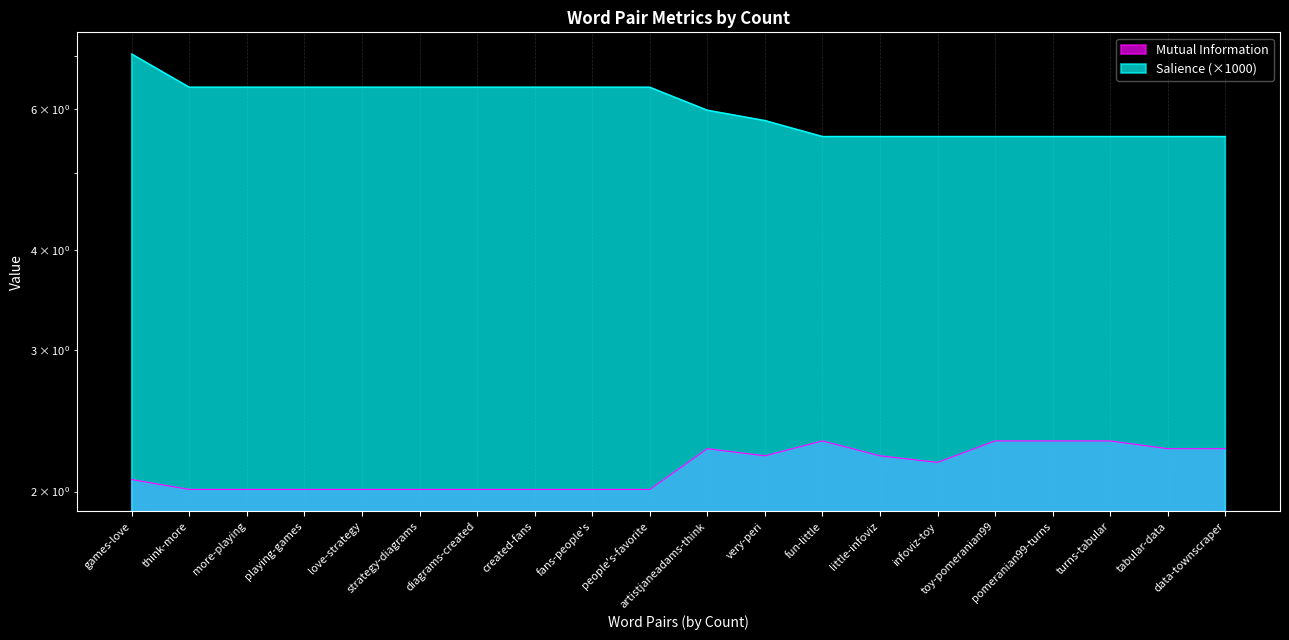

Which series changed the most between playing-games and artistjaneadams-think?

Salience